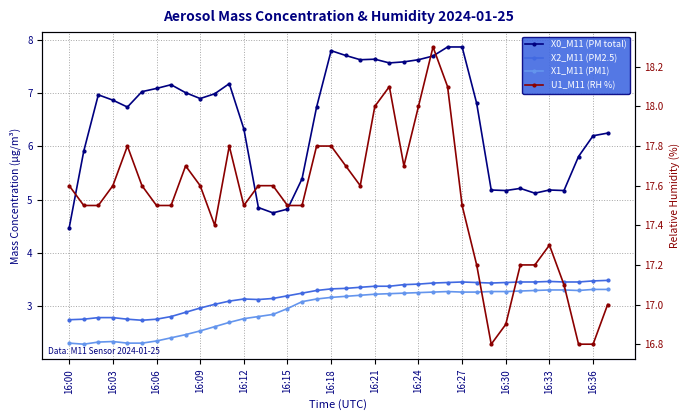

What are all the series names shown in the legend?

X0_M11 (PM total), X2_M11 (PM2.5), X1_M11 (PM1), U1_M11 (RH %)